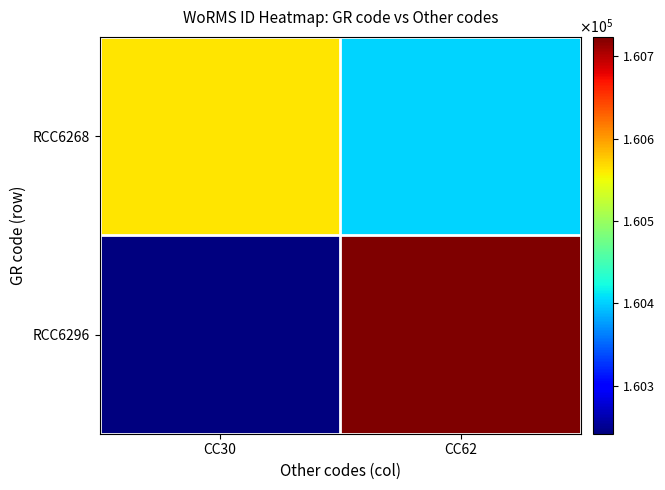

Reading right to left, list all the values displayed in this chart.

RCC6268: CC62=160402.4	CC30=160563.0
RCC6296: CC62=160723.6	CC30=160241.9